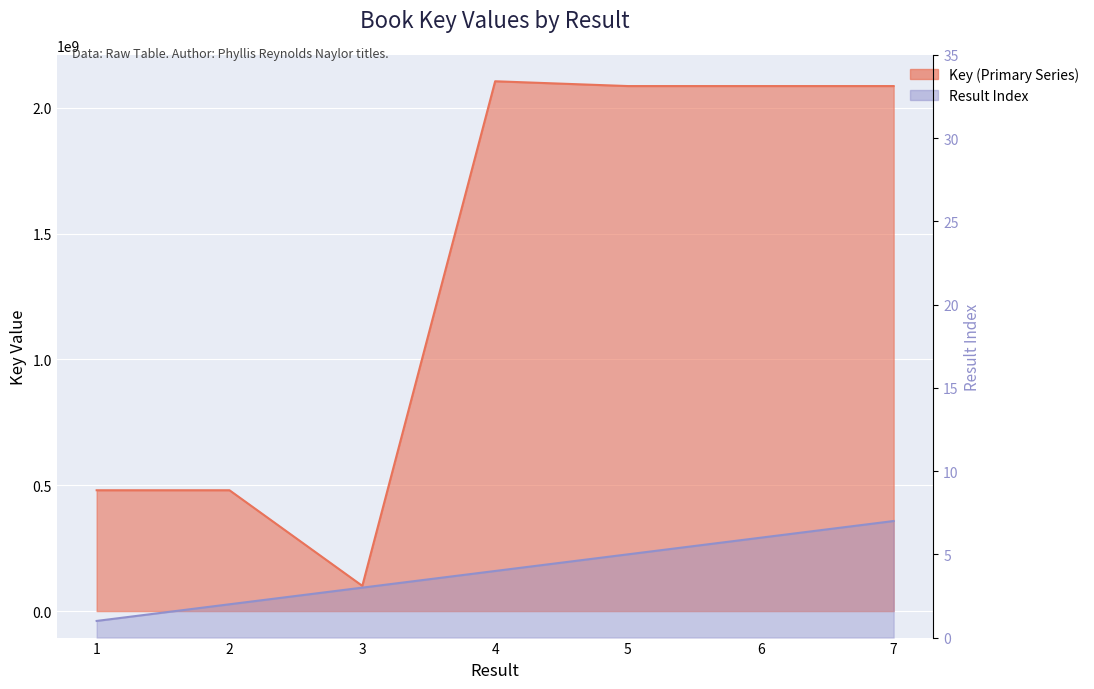

List the labels in order of Result Index value, largest first.

7, 6, 5, 4, 3, 2, 1